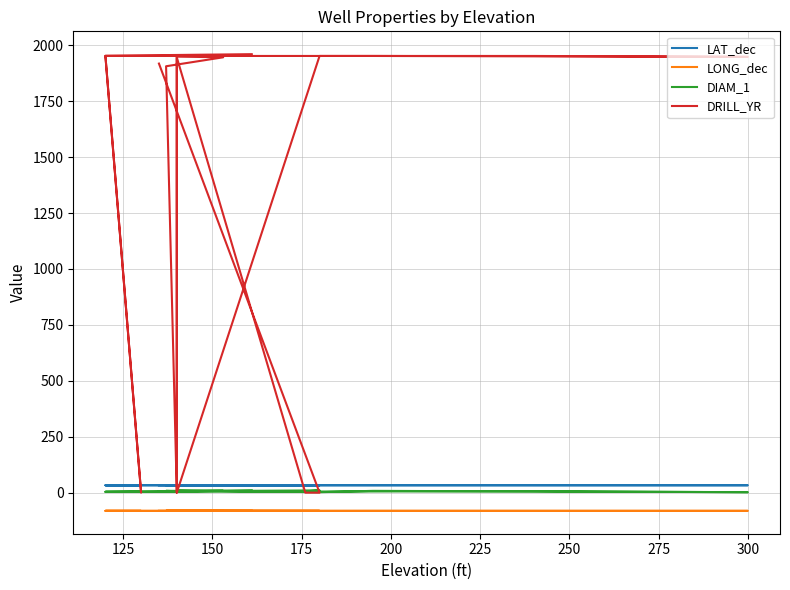

How many interior local peaks does the LAT_dec series have?

6